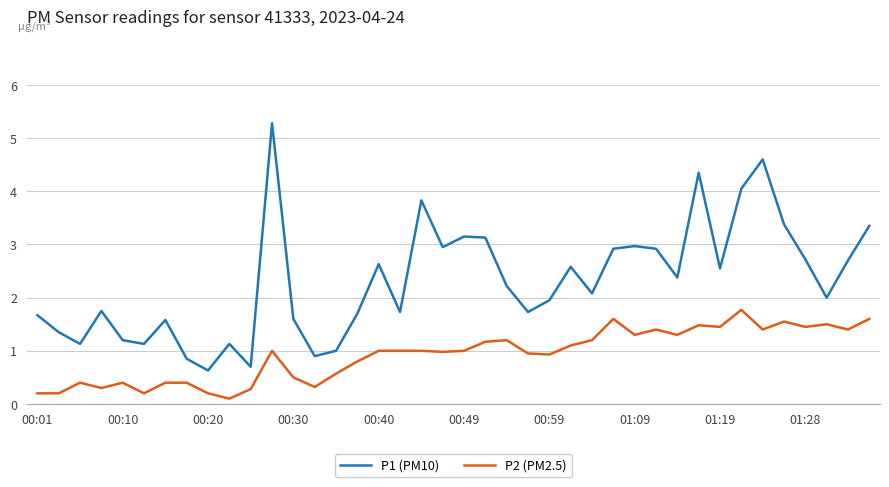

What is the minimum value for P1 (PM10)?

0.6